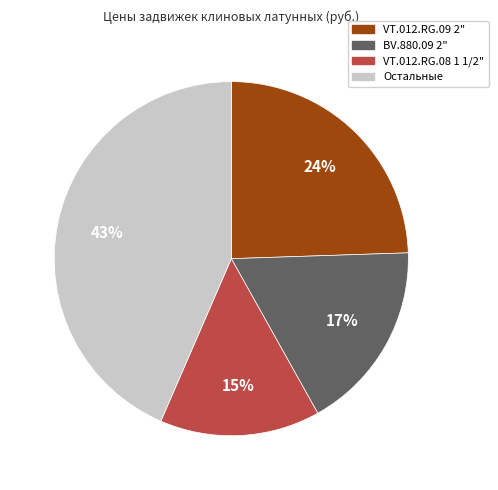

Is there a majority slice in this chart?

No